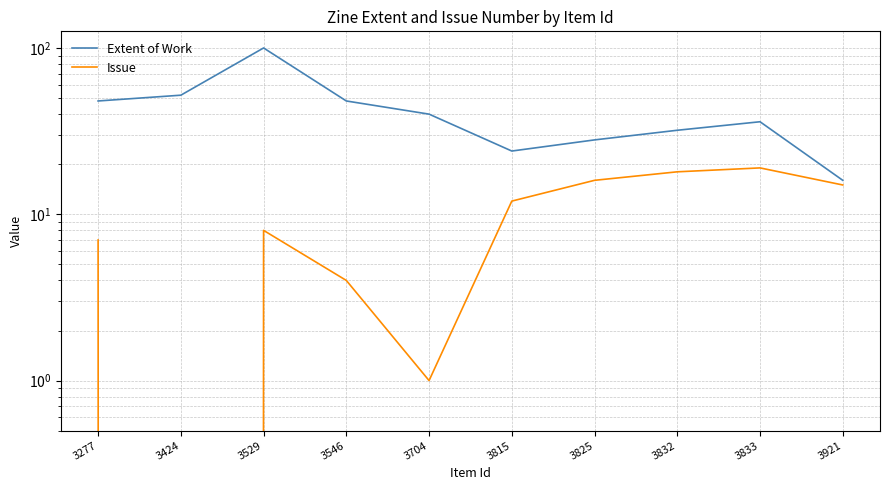

Which series has the largest total across all categories?

Extent of Work